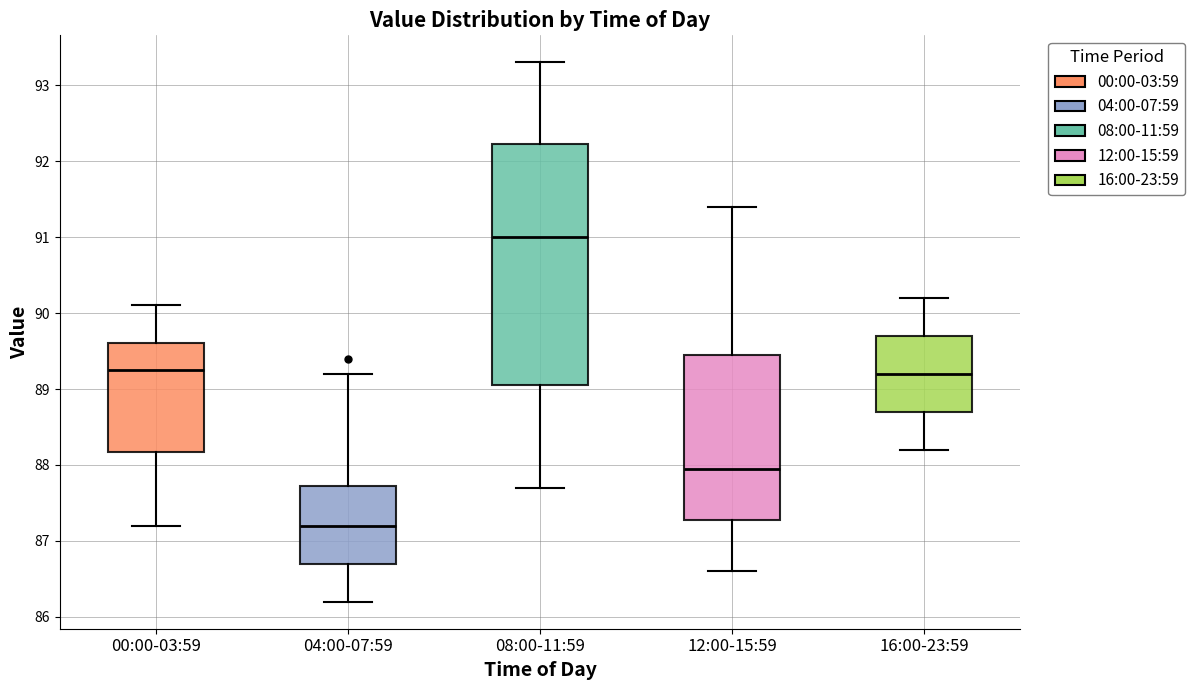

Where does the upper whisker of the box for 12:00-15:59 end on the y-axis? The values are not printed on the chart, so give them approximately, as read against the axis.

91.4